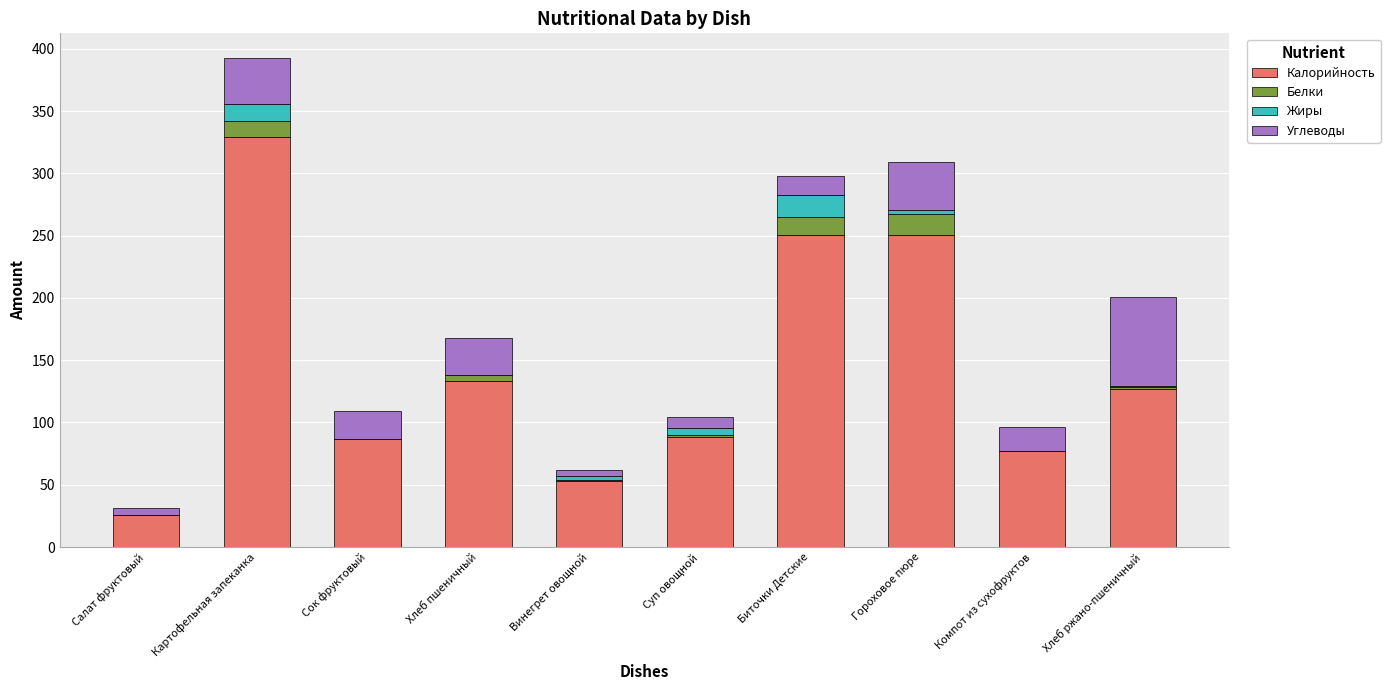

At which category is the sum across all series the highest?

Картофельная запеканка